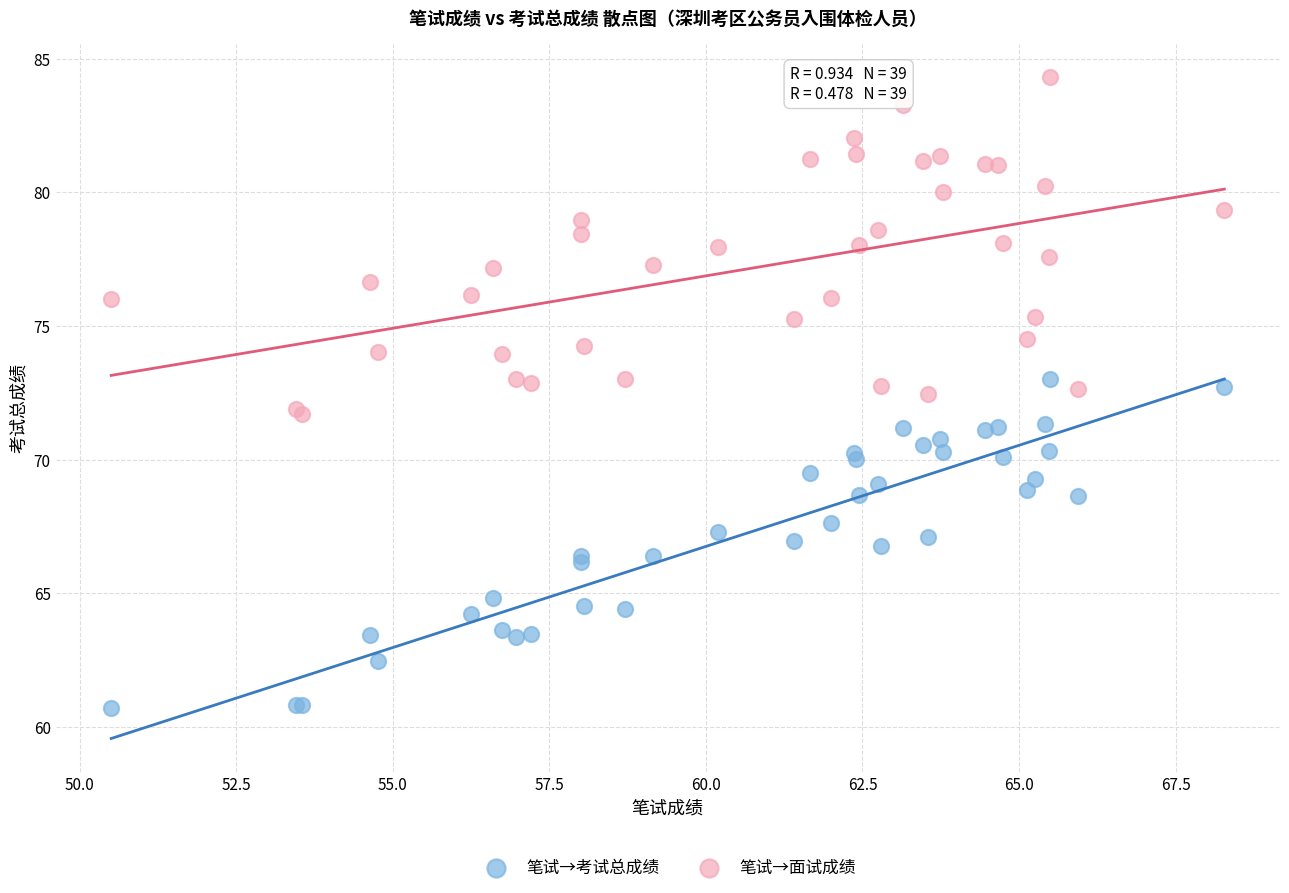

Which series reaches the maximum Y coordinate?

笔试→面试成绩